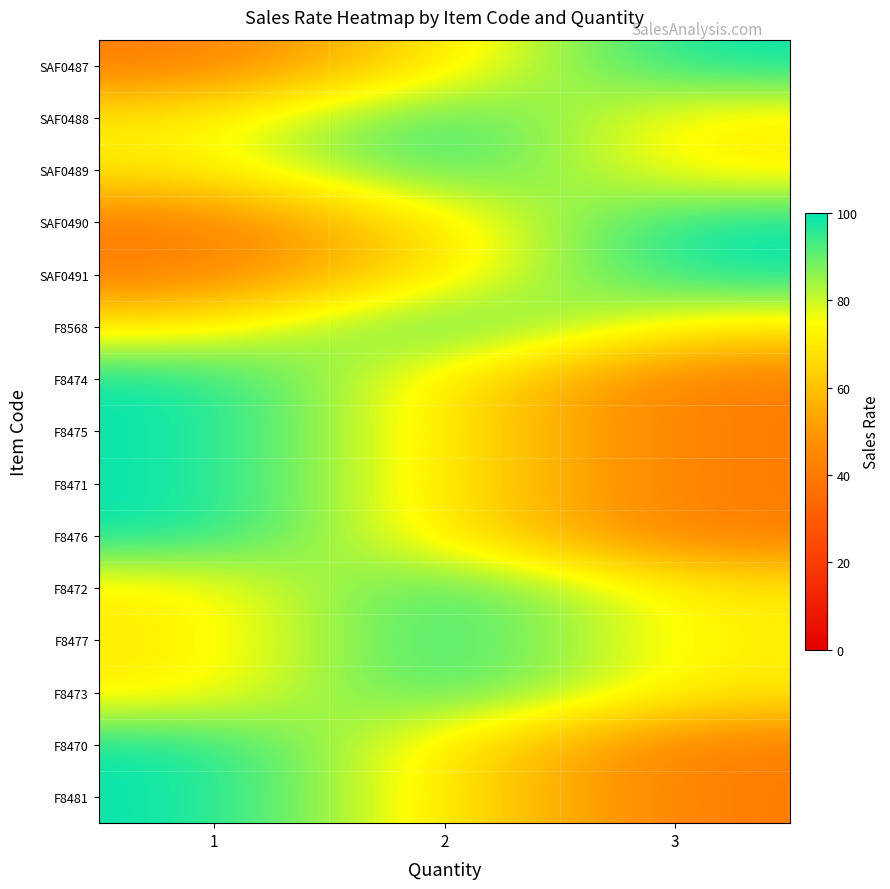

What is the smallest value displayed?

40